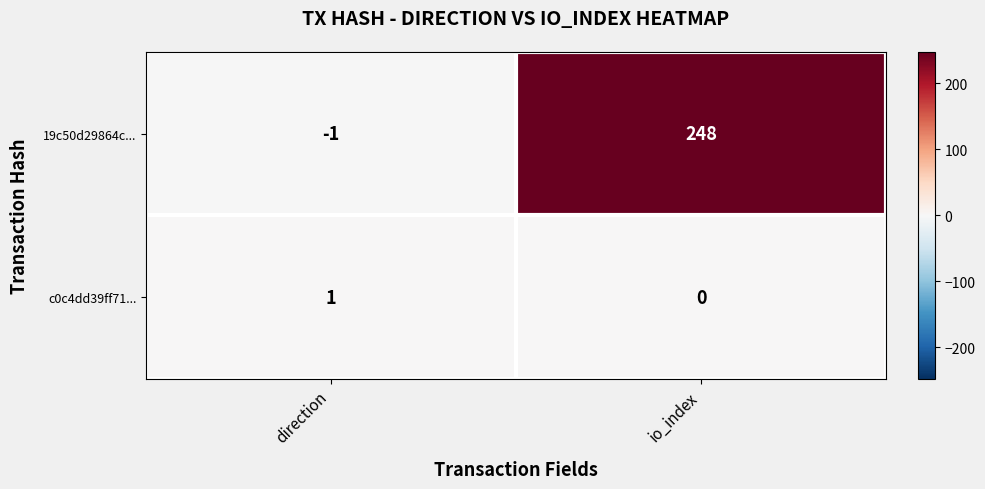

Between direction and io_index, which series saw the biggest shift?

19c50d29864c...